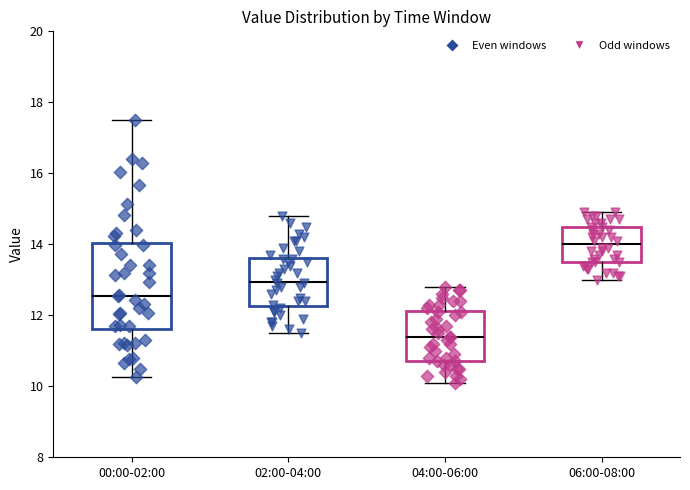

Comparing the boxes themselves (not the whiskers), which one is the tallest?

00:00-02:00